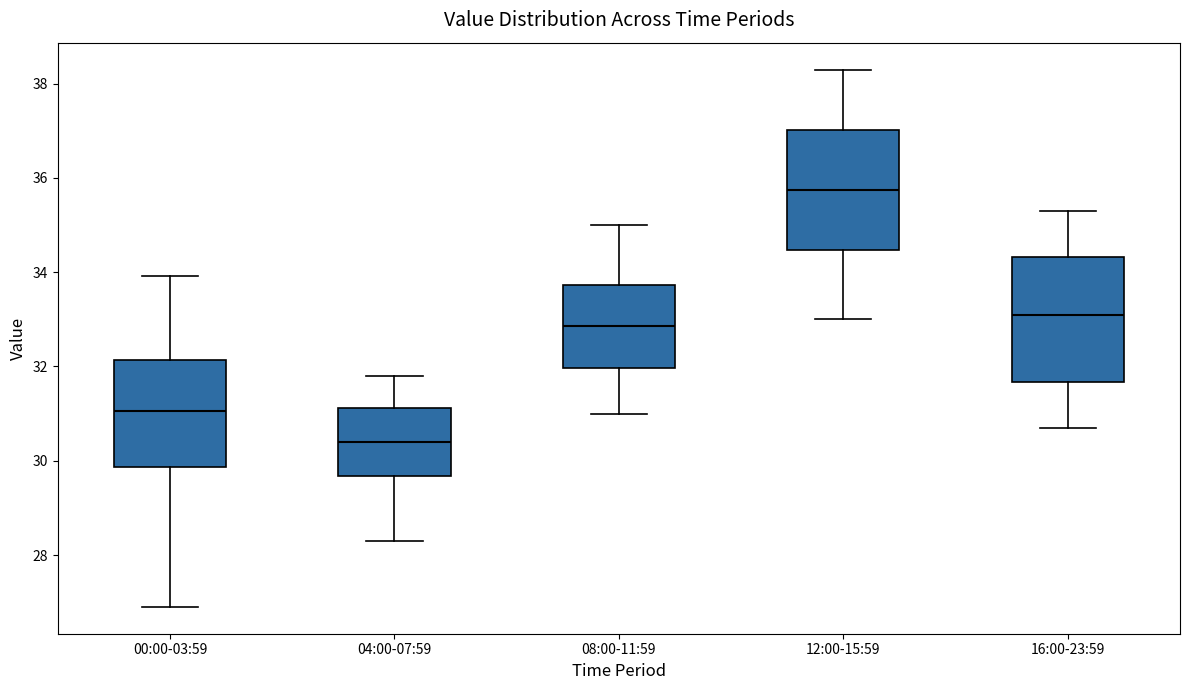

Reading left to right, transcribe this box plot: for each box, give where its median line is, the range the box spans, and where its two whiskers end, as read against the y-axis. The values are not printed on the chart, so give them approximately, as read against the axis.

00:00-03:59: median 31.0, box 29.8 to 32.2, whiskers 27.0 to 34.0
04:00-07:59: median 30.4, box 29.6 to 31.2, whiskers 28.4 to 31.8
08:00-11:59: median 32.8, box 32.0 to 33.8, whiskers 31.0 to 35.0
12:00-15:59: median 35.8, box 34.4 to 37.0, whiskers 33.0 to 38.4
16:00-23:59: median 33.2, box 31.6 to 34.4, whiskers 30.8 to 35.4